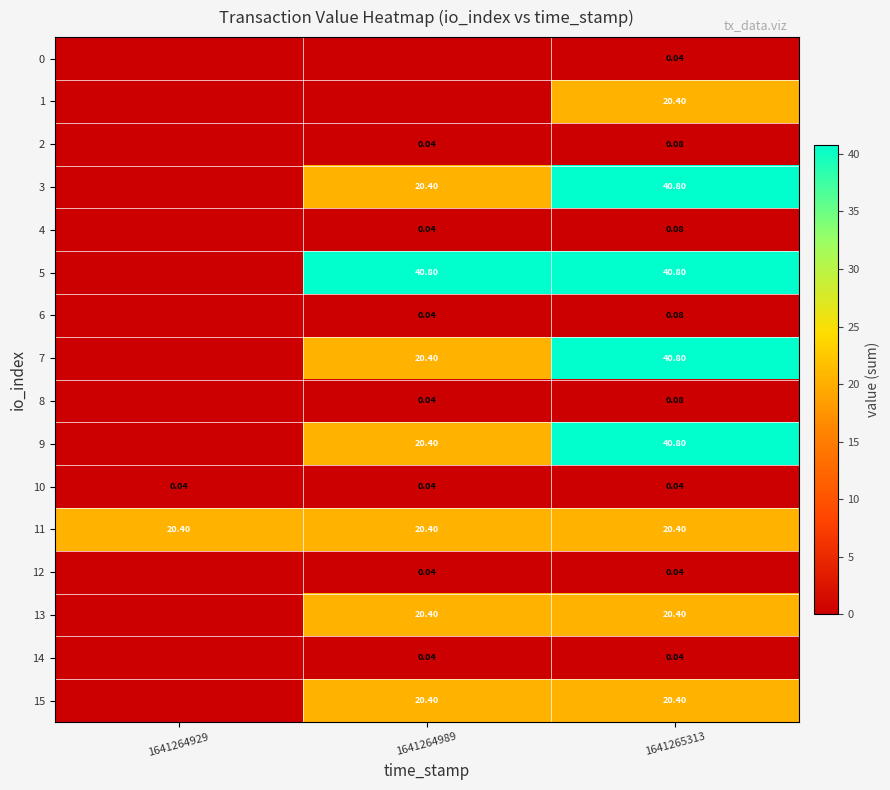

Which category has the highest value across all series?

1641265313